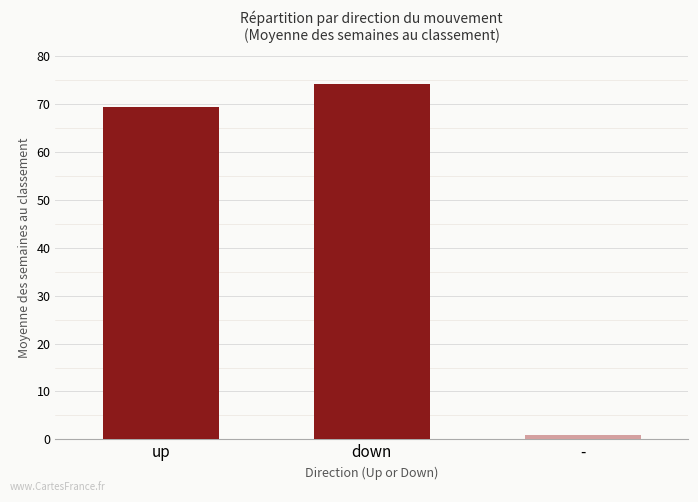

Is it true that the value at down is 74.2?

True